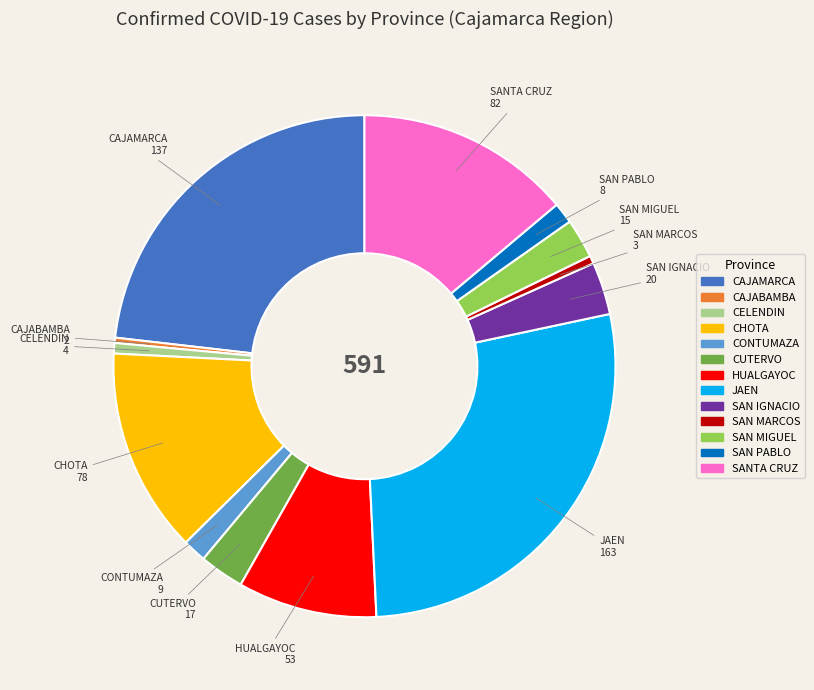

Between CONTUMAZA and SANTA CRUZ, which is larger?

SANTA CRUZ